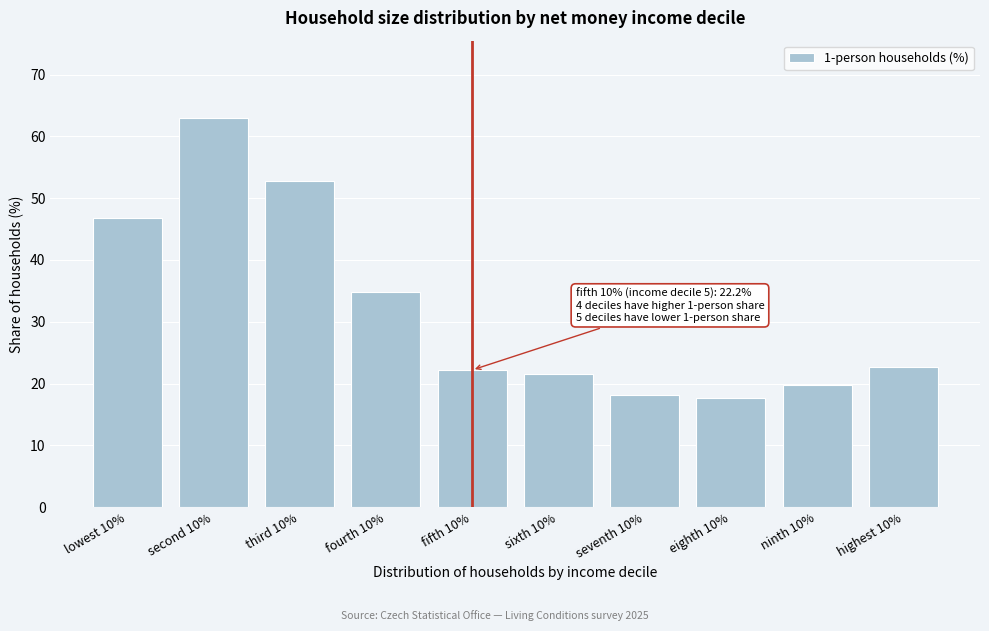

Reading left to right, extract all data points from this chart.

lowest 10%=46.8	second 10%=62.9	third 10%=52.8	fourth 10%=34.8	fifth 10%=22.2	sixth 10%=21.6	seventh 10%=18.2	eighth 10%=17.6	ninth 10%=19.8	highest 10%=22.7